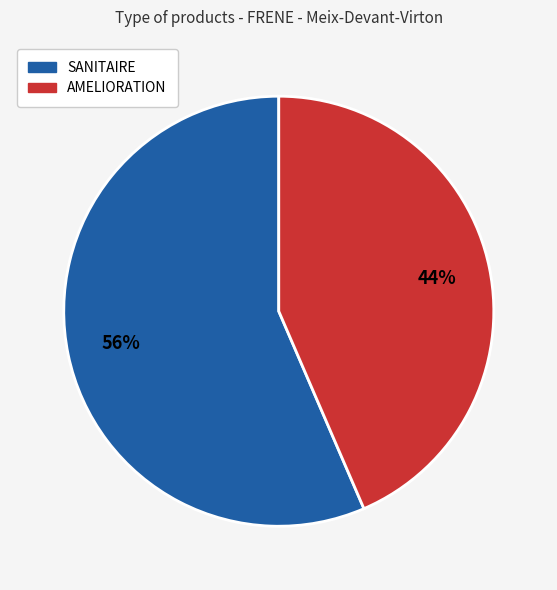

Is there a majority slice in this chart?

Yes